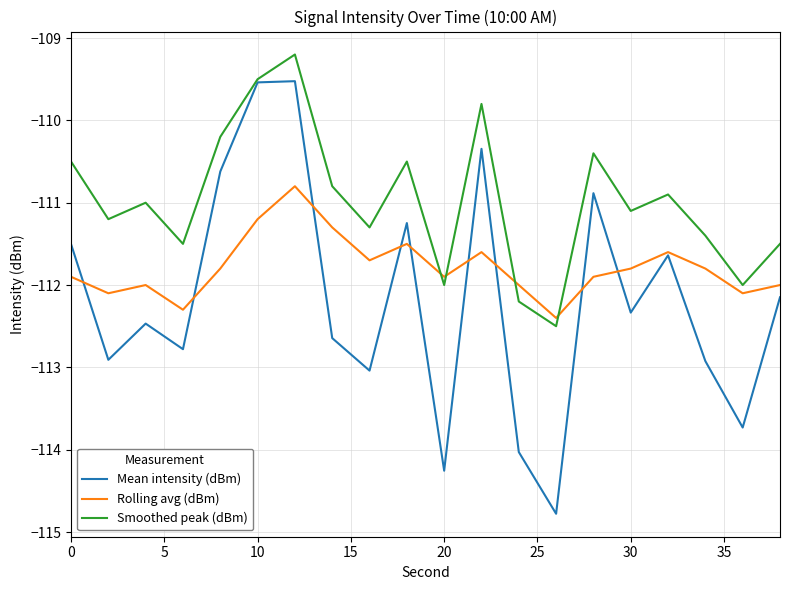

Which series has the largest range (max minus min)?

Mean intensity (dBm)